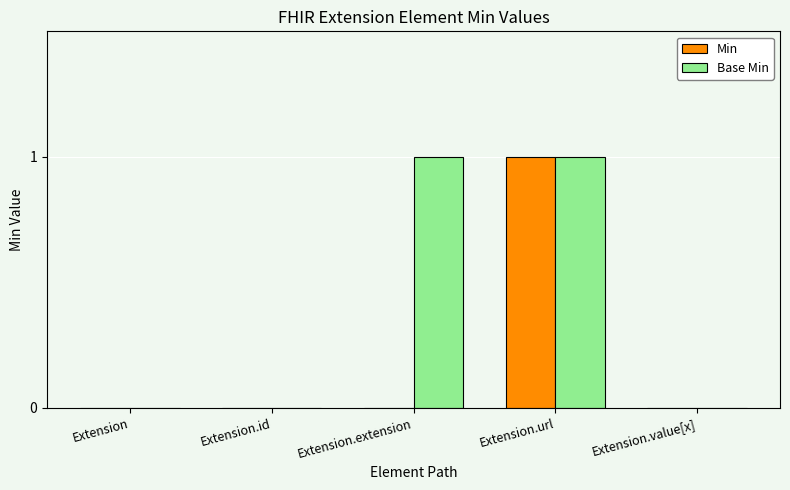

Reading right to left, list all the values displayed in this chart.

Min: Extension.value[x]=0	Extension.url=1	Extension.extension=0	Extension.id=0	Extension=0
Base Min: Extension.value[x]=0	Extension.url=1	Extension.extension=1	Extension.id=0	Extension=0